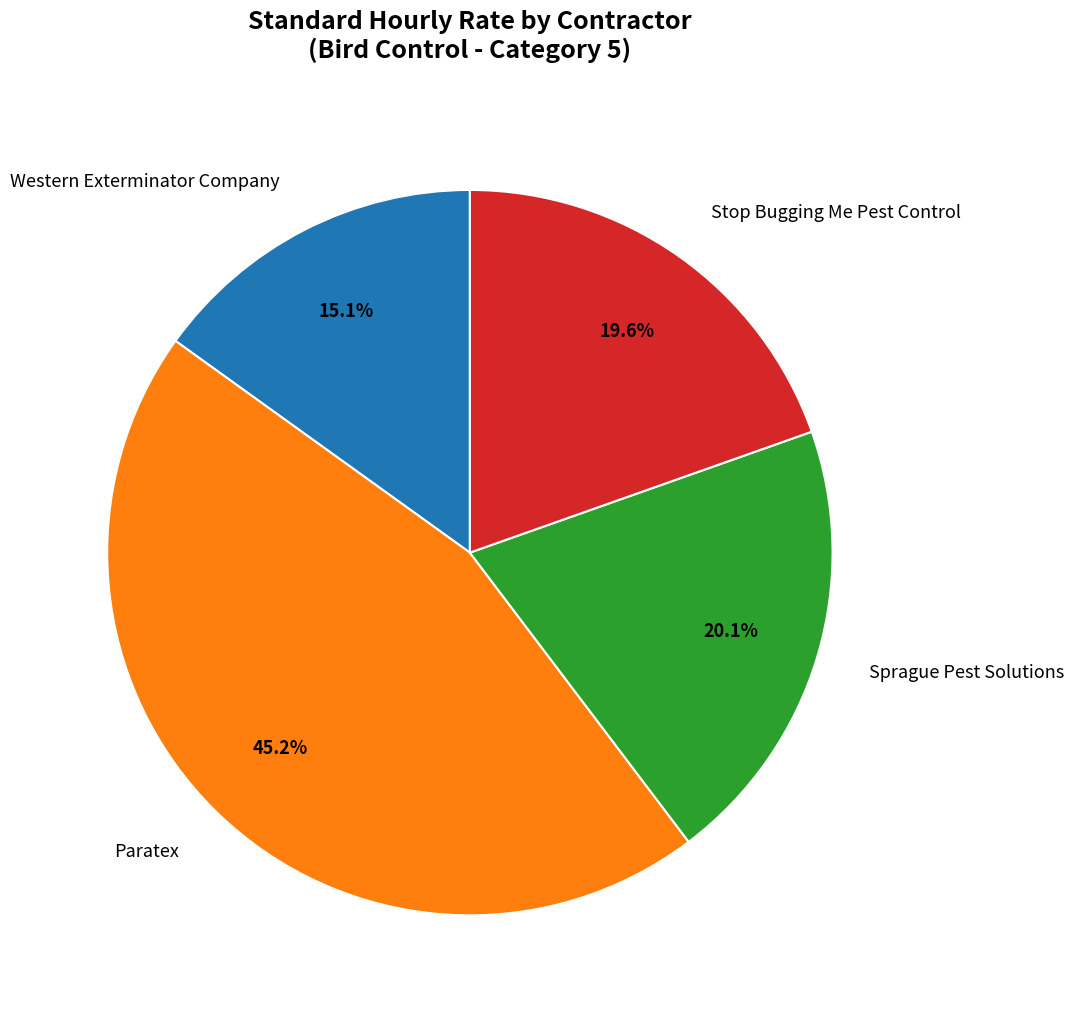

Is there any slice that represents more than half of the pie?

No